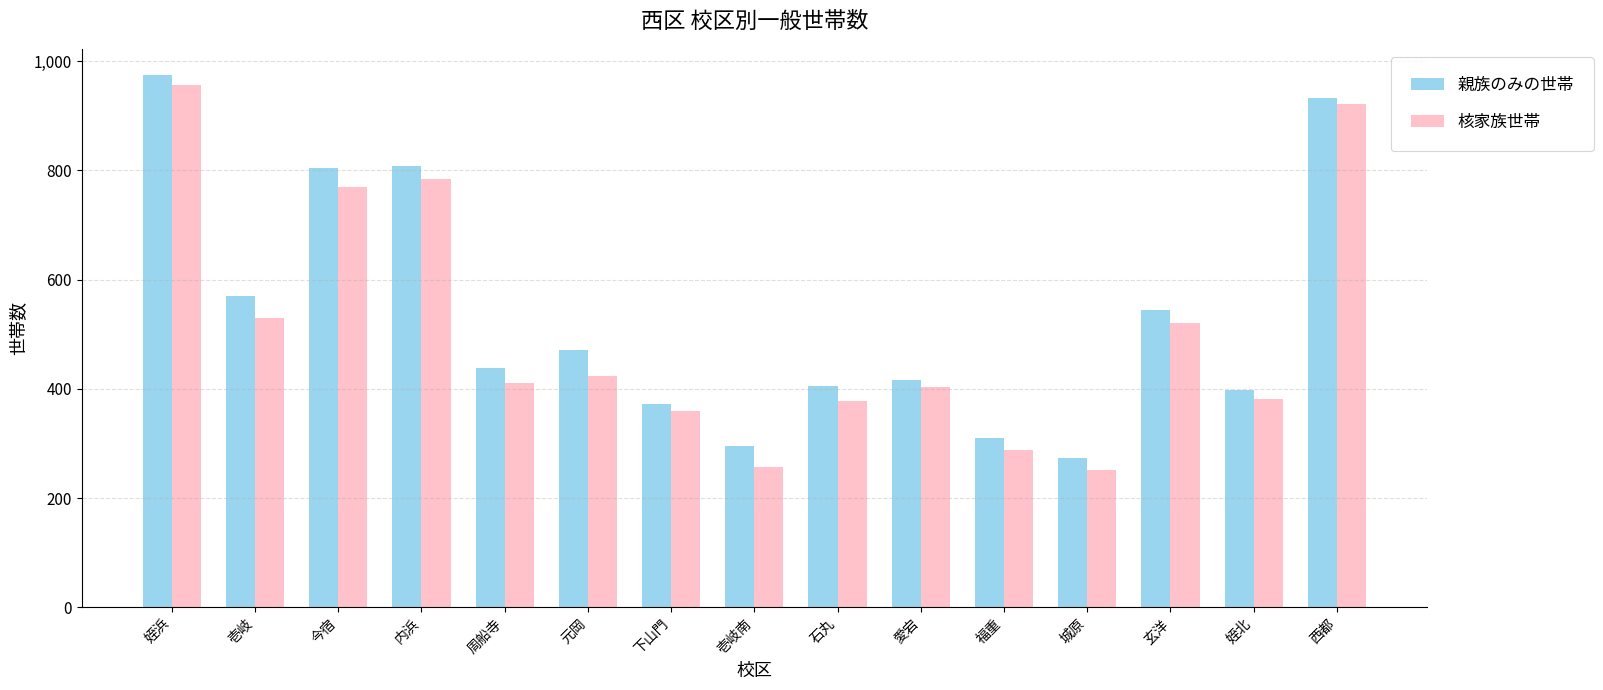

How many bars are there in total?

30